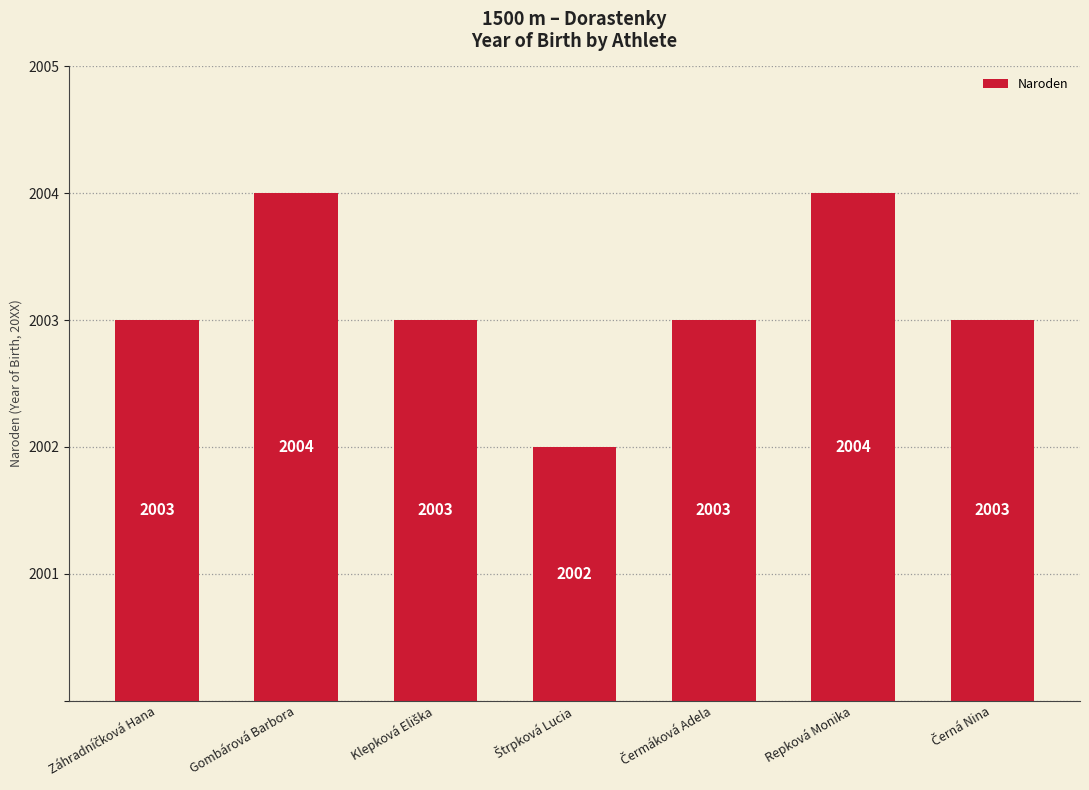

What is the change in value from Gombárová Barbora to Klepková Eliška?

-1